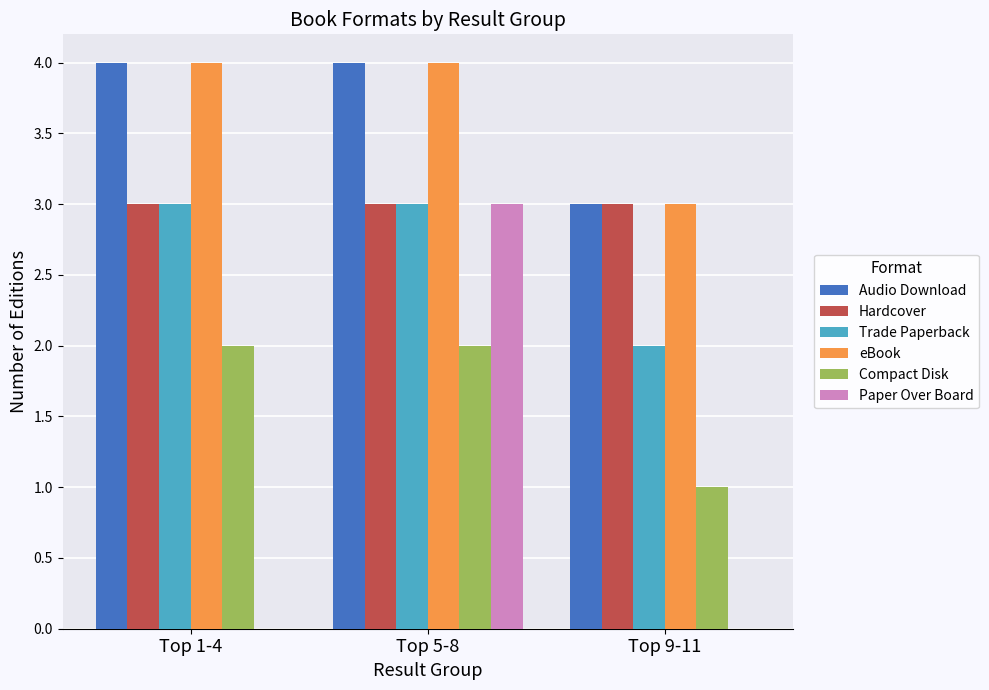

Reading right to left, what are all the values shown in this chart?

Audio Download: 3	4	4
Hardcover: 3	3	3
Trade Paperback: 2	3	3
eBook: 3	4	4
Compact Disk: 1	2	2
Paper Over Board: 0	3	0